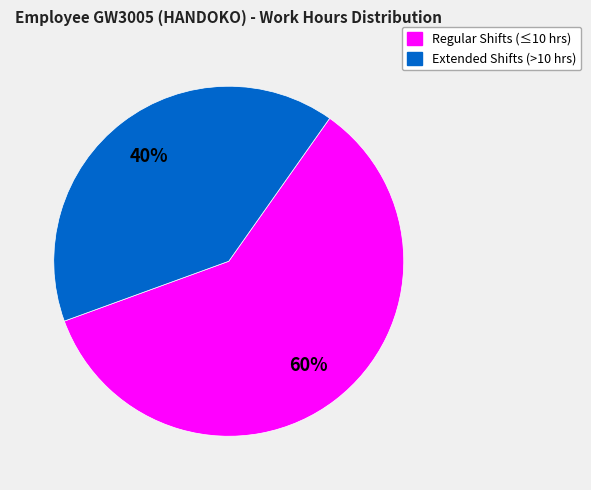

Is there a majority slice in this chart?

Yes